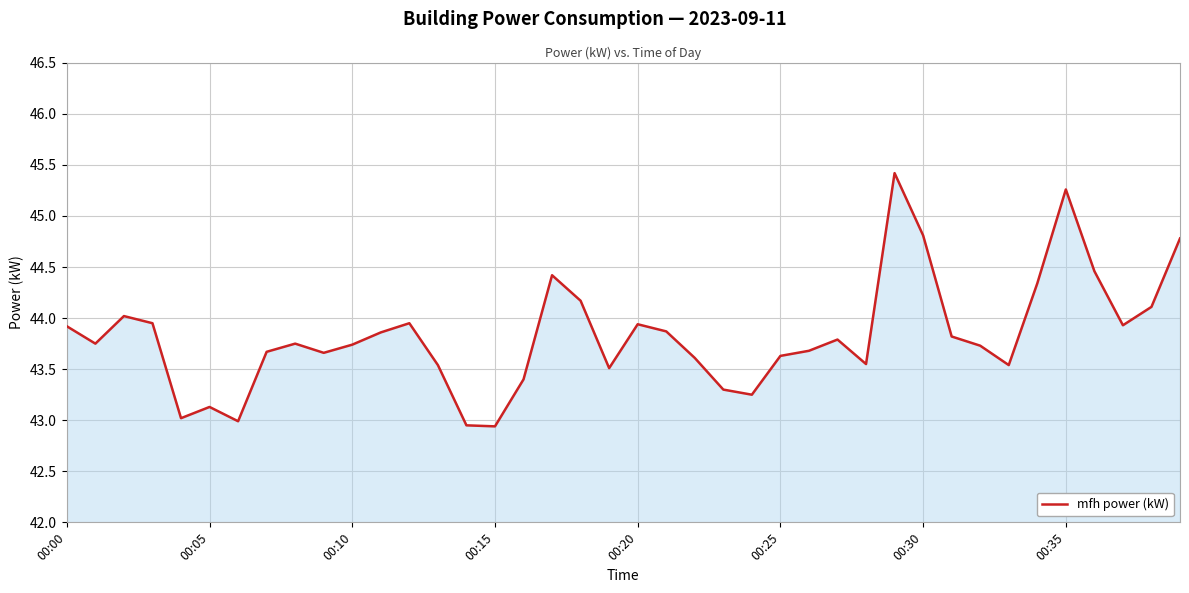

What is the smallest value displayed?

42.9